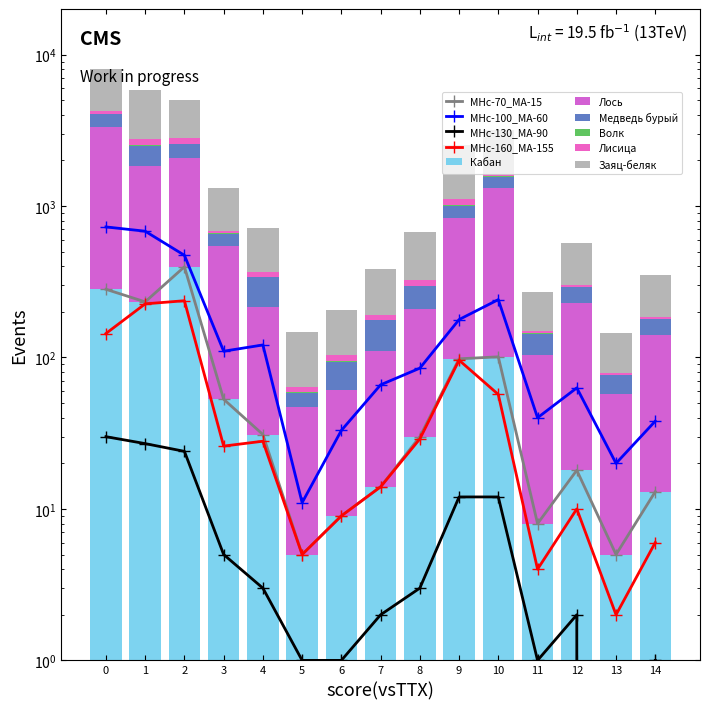

What is the difference between the second highest and minimum values in the Кабан series?

277